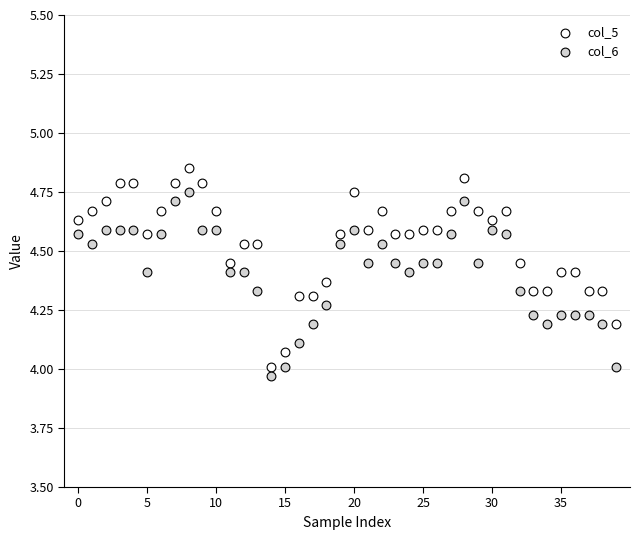

Which series reaches the maximum Y coordinate?

col_5